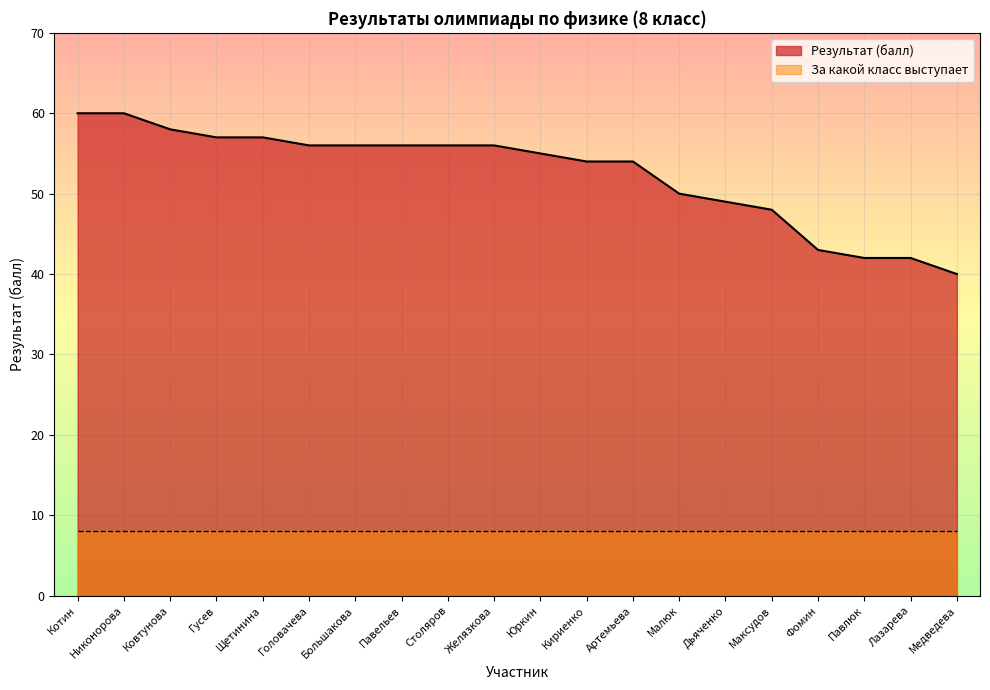

What is the difference between the values at Медведева and Павлюк?

2